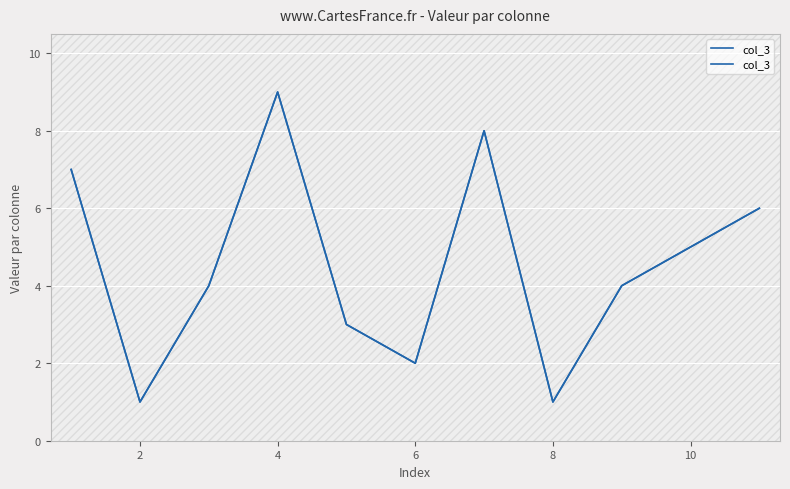

Is it true that the value at 10 is 8?

False